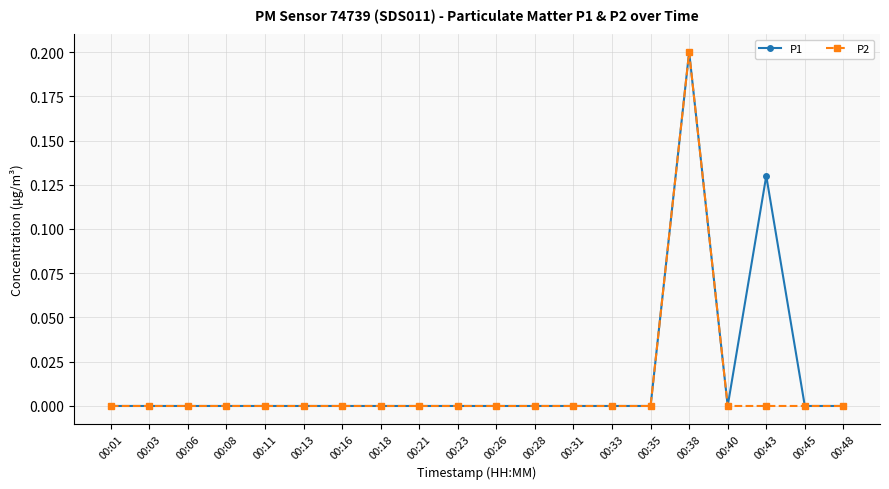

Which label corresponds to the largest value in the chart?

00:38